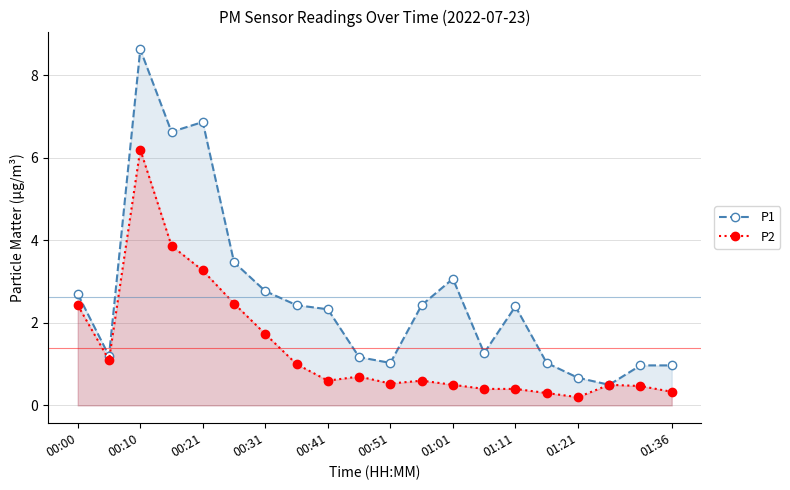

Which series has the widest spread of values?

P1